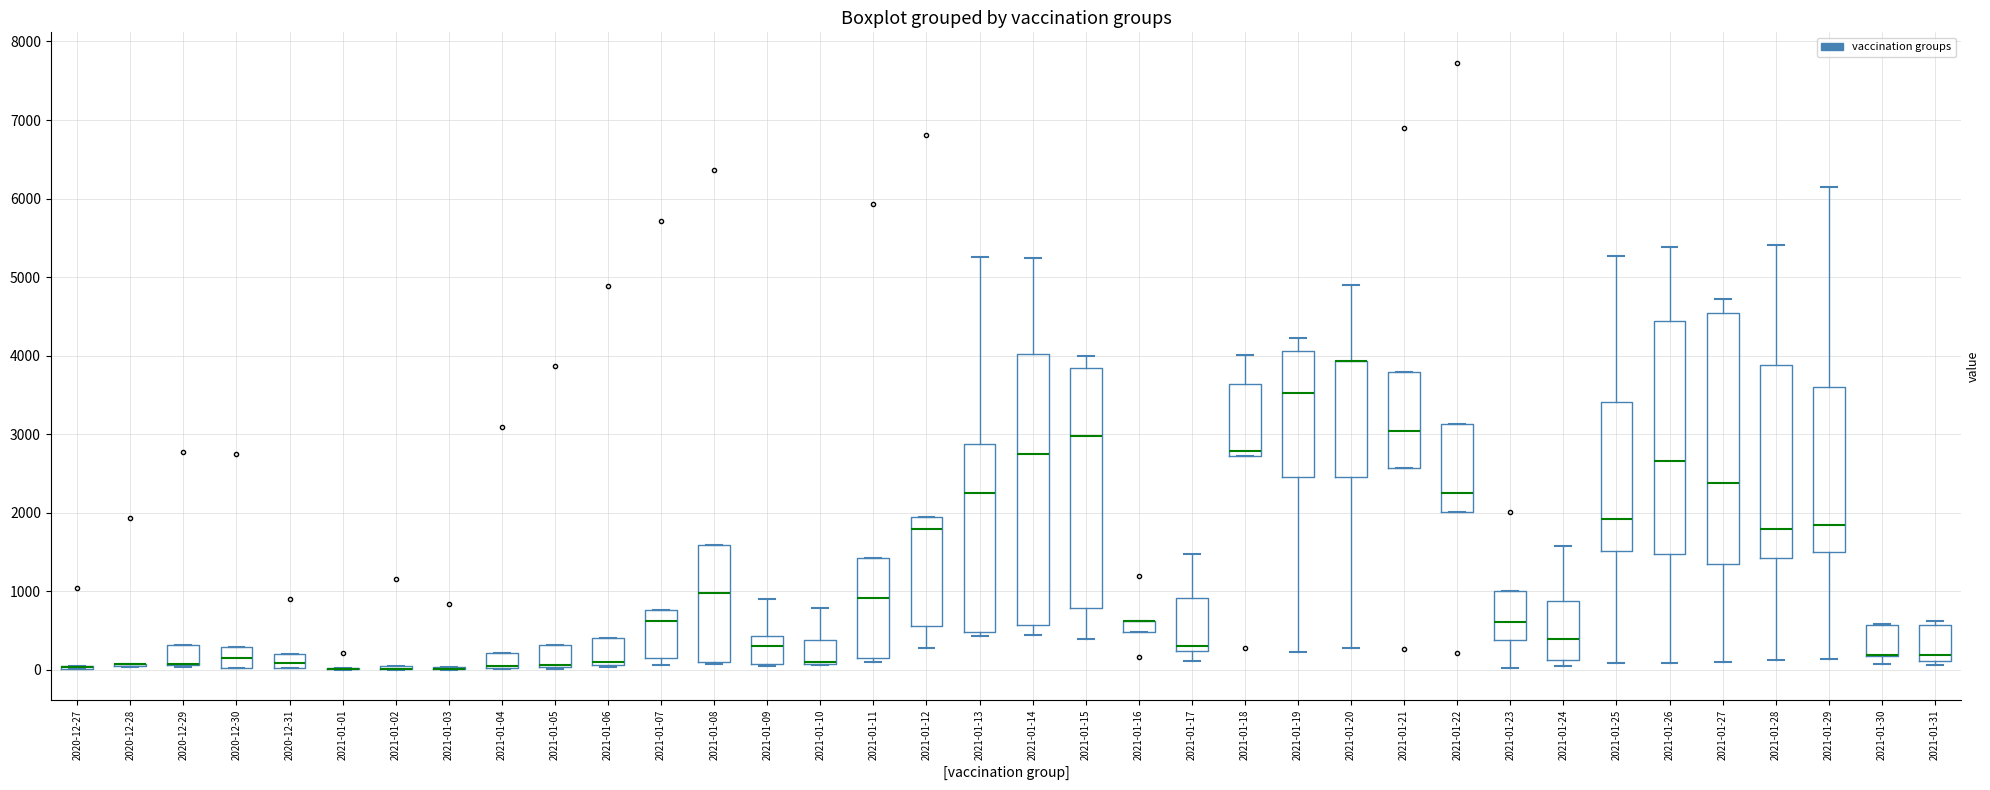

Where is the lower edge of the box for 2021-01-25 on the y-axis? The values are not printed on the chart, so give them approximately, as read against the axis.

1500